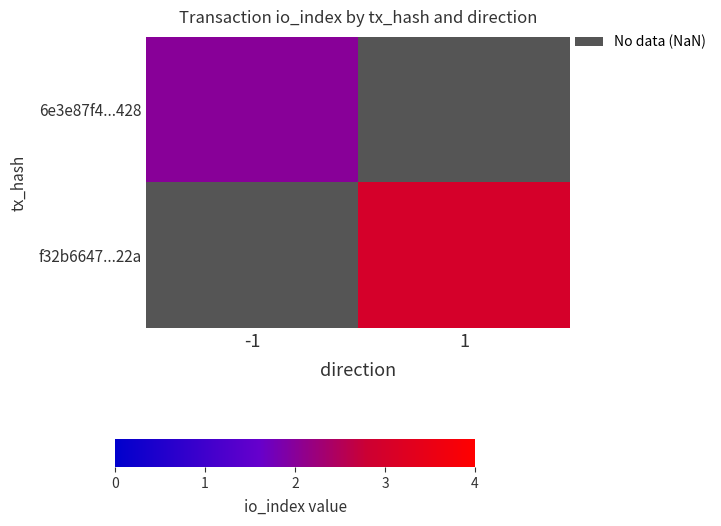

List the series in order of their peak value, lowest first.

6e3e87f4...428, f32b6647...22a